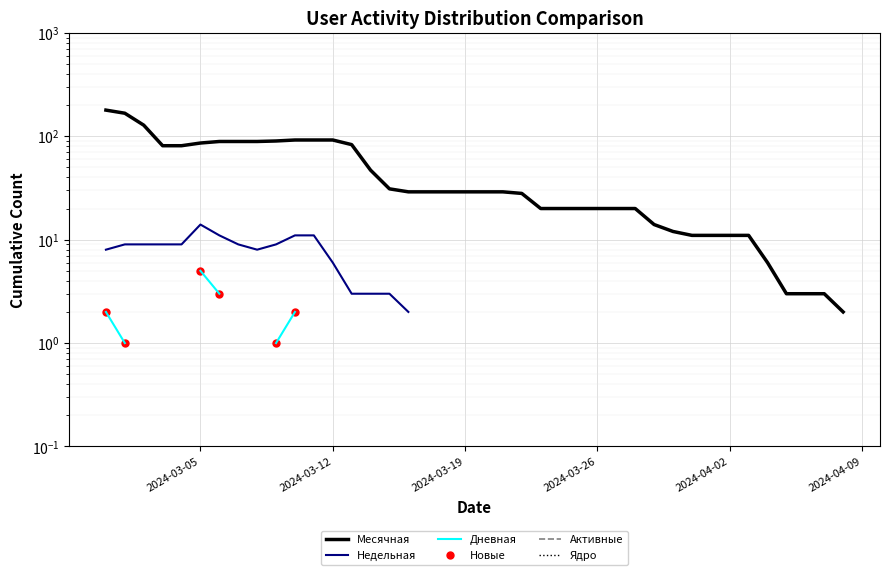

What are all the series names shown in the legend?

Месячная, Недельная, Дневная, Новые, Активные, Ядро